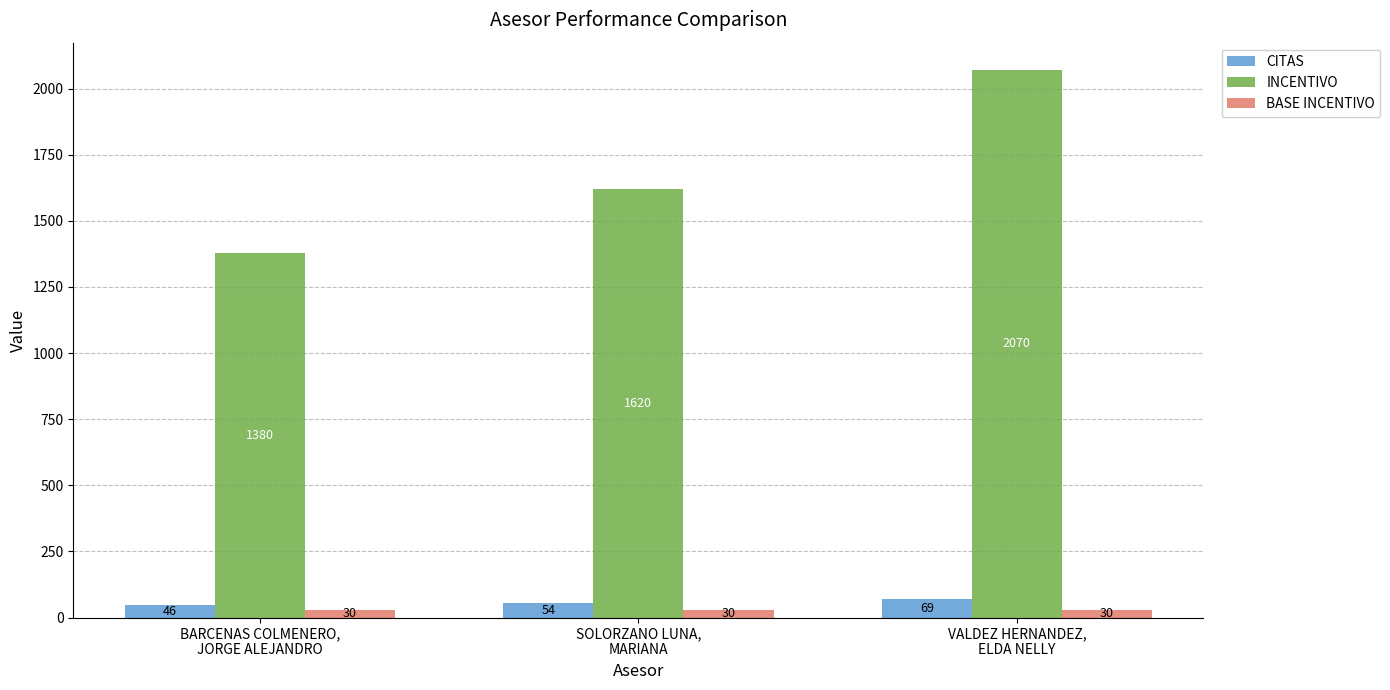

What is the difference between the maximum and minimum values in the INCENTIVO series?

690